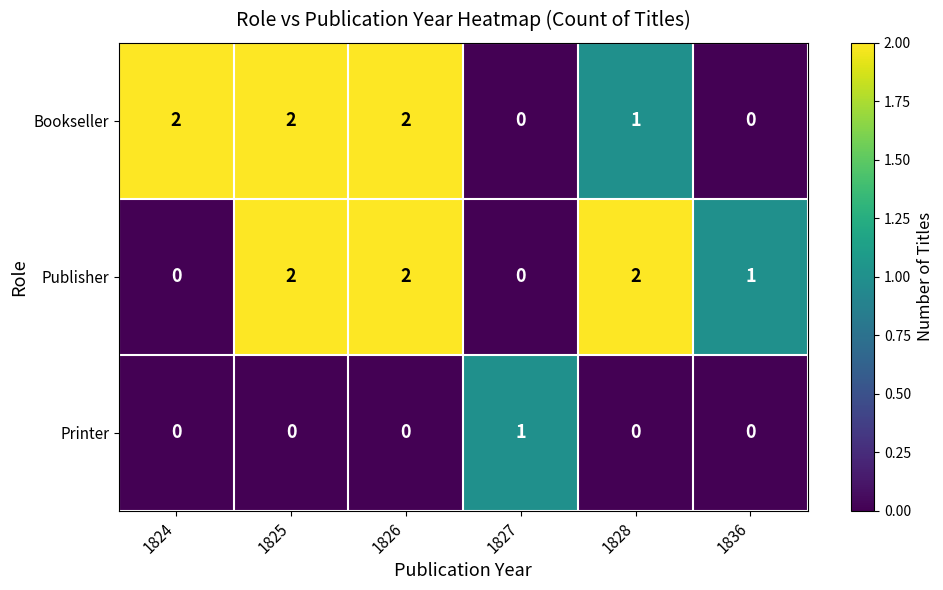

How many Bookseller values are between 0 and 2?

6